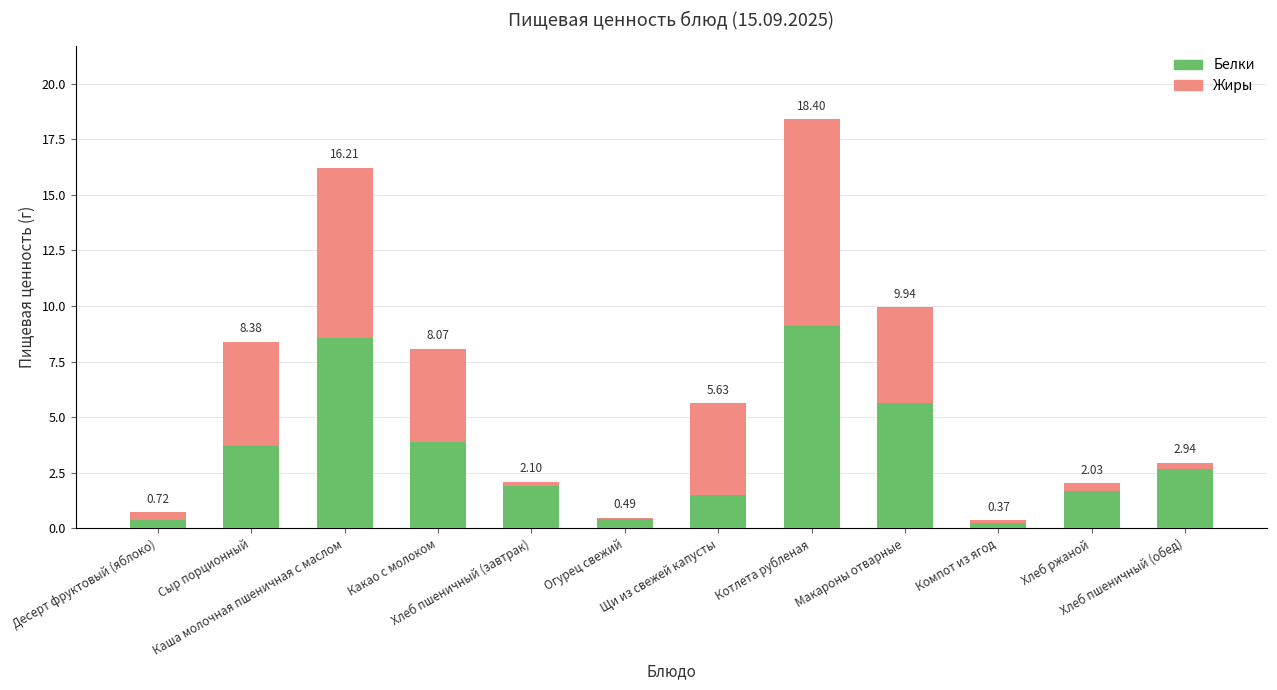

What are all the series names shown in the legend?

Белки, Жиры